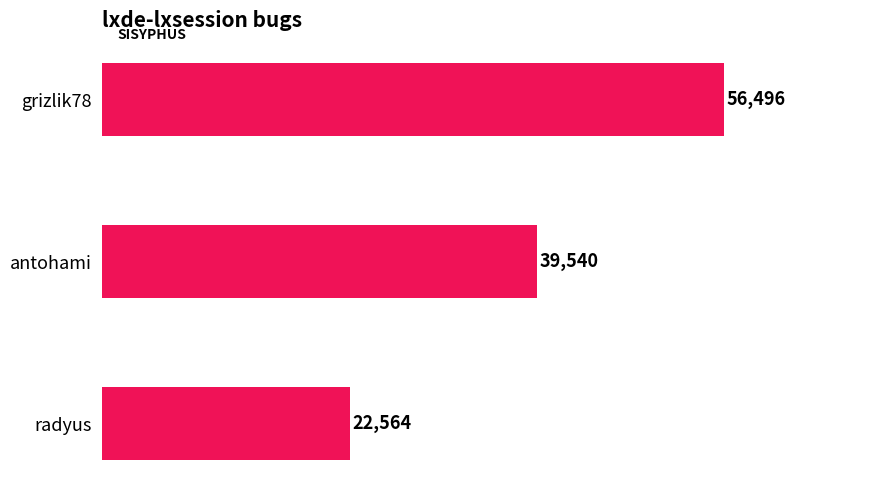

What is the sum of all values?

118600